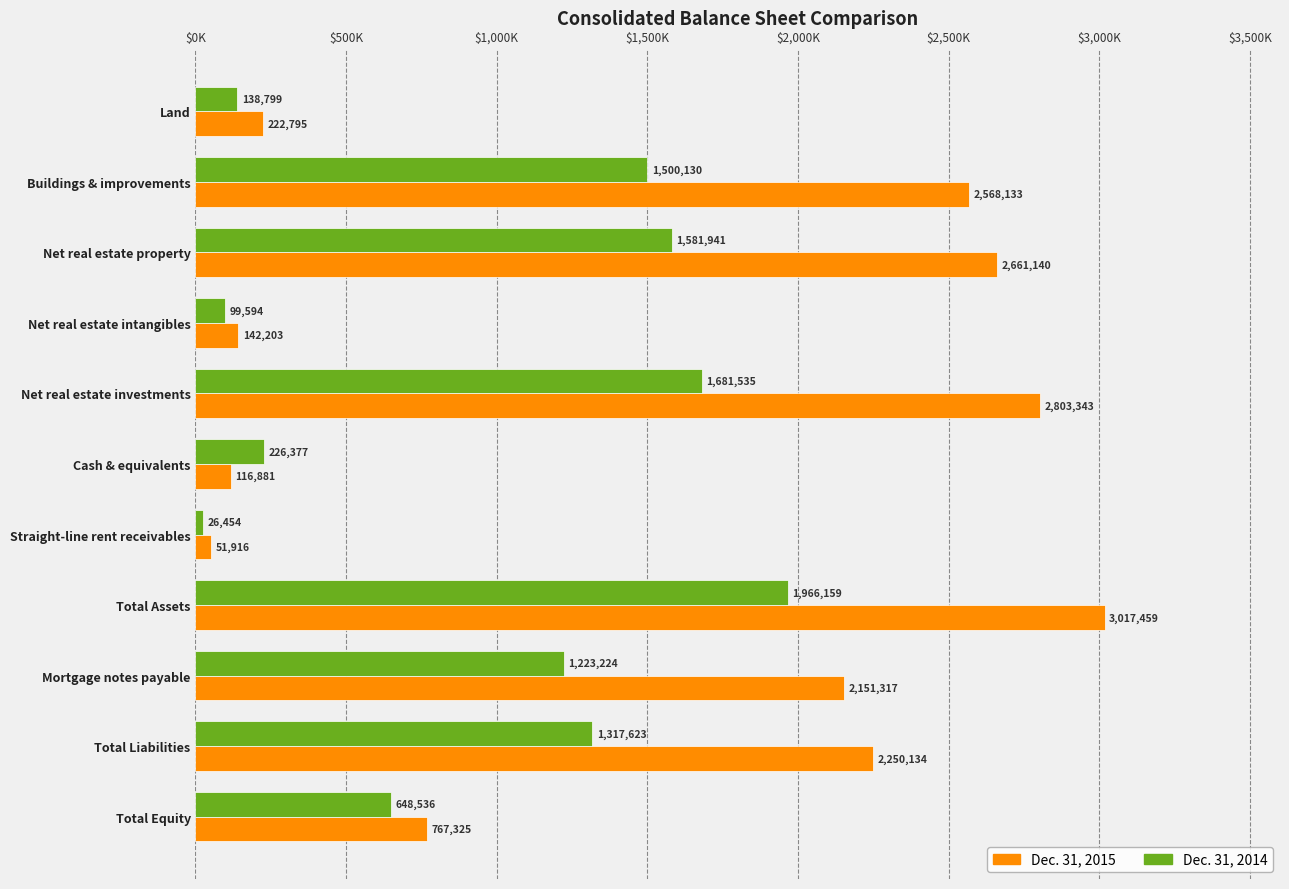

List the series in order of their peak value, highest first.

Dec. 31, 2015, Dec. 31, 2014